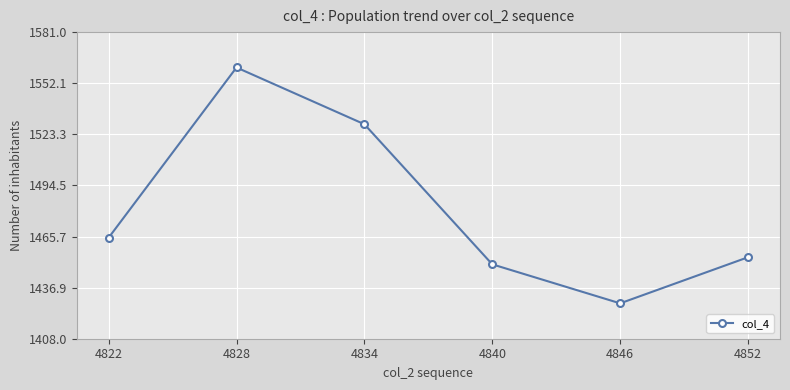

What is the minimum value shown in the chart?

1428